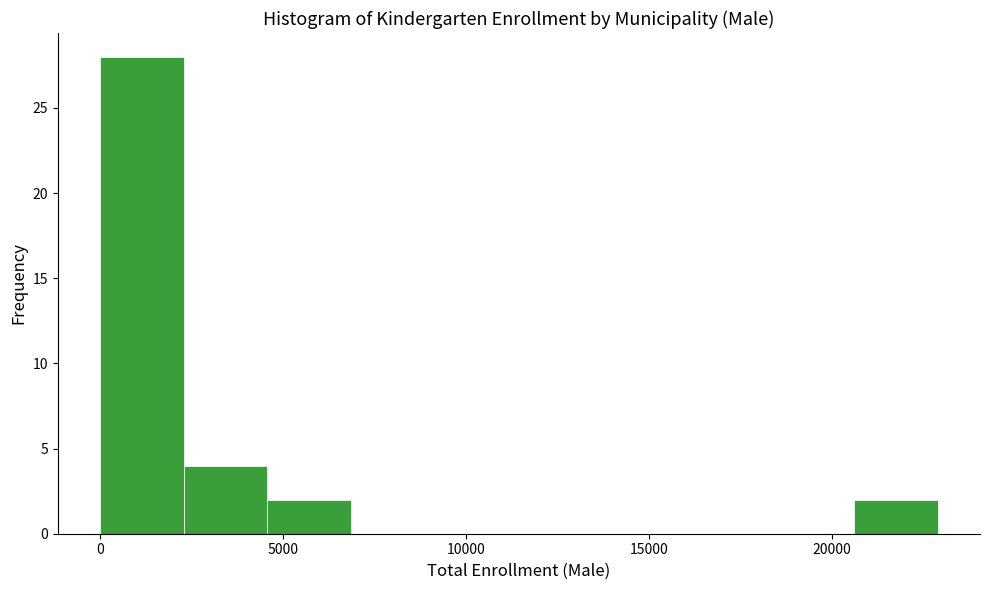

Reading left to right, transcribe this chart: for each bar, give the range it covers on the x-axis and its height. Neither the bar edges nor the heights are printed on the chart, so give them approximately, as read against the axes.

0 to 2500: 28
2500 to 4500: 4
4500 to 7000: 2
7000 to 9000: 0
9000 to 11500: 0
11500 to 13500: 0
13500 to 16000: 0
16000 to 18500: 0
18500 to 20500: 0
20500 to 23000: 2